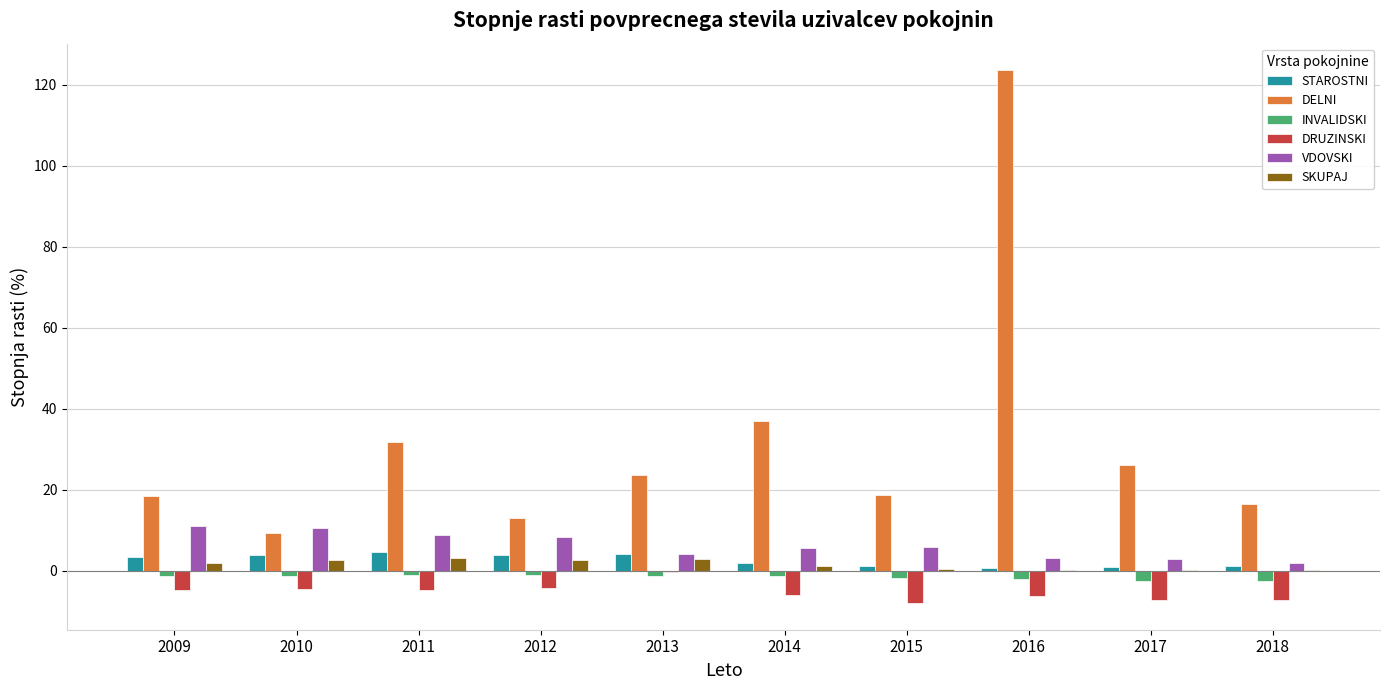

What is the maximum value shown in the chart?

123.6